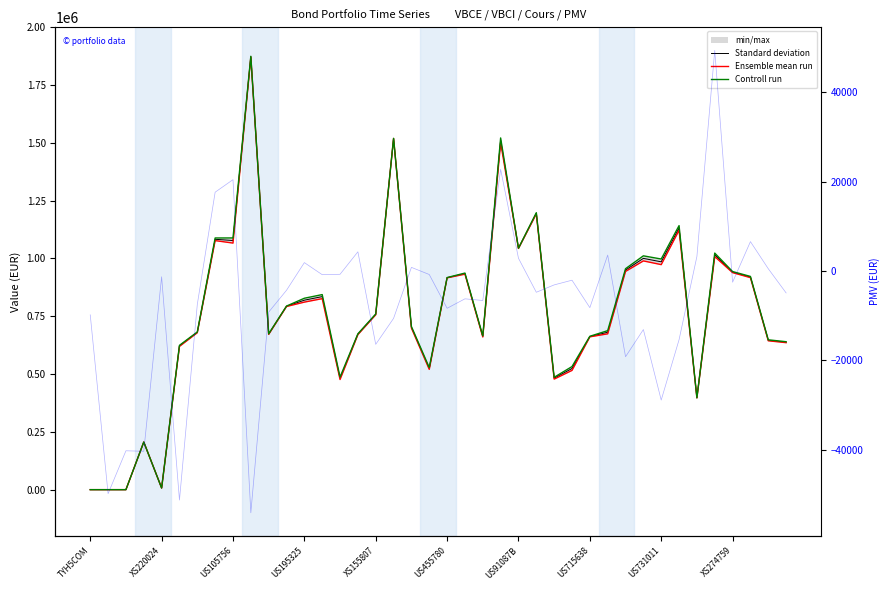

True or false: Standard deviation has more than 0 interior local peaks.

True